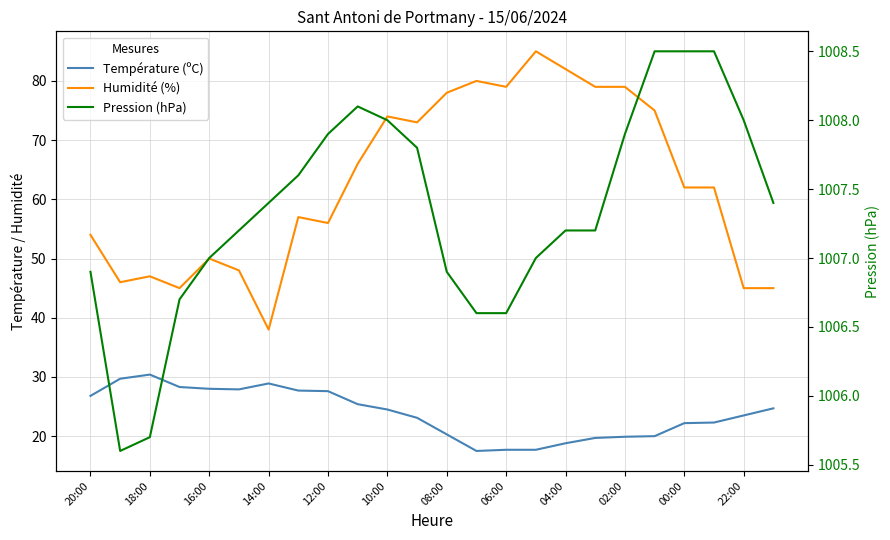

How many interior local valleys does the Température (ºC) series have?

2